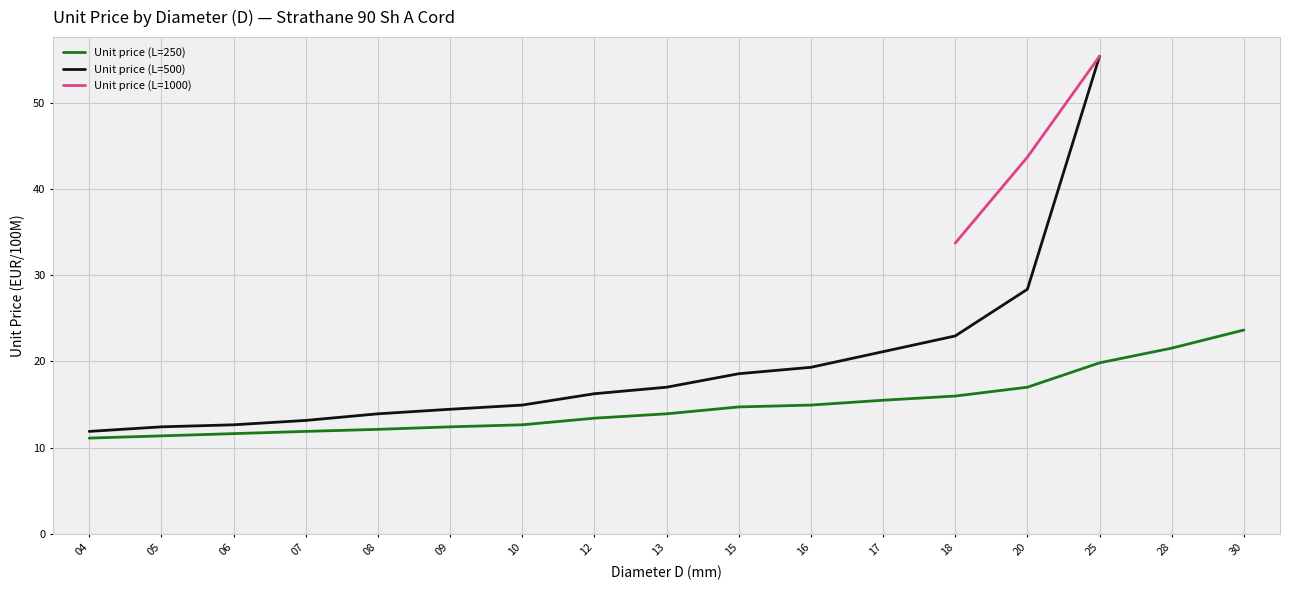

True or false: Unit price (L=250) has a value of 4.9 at 06.

False